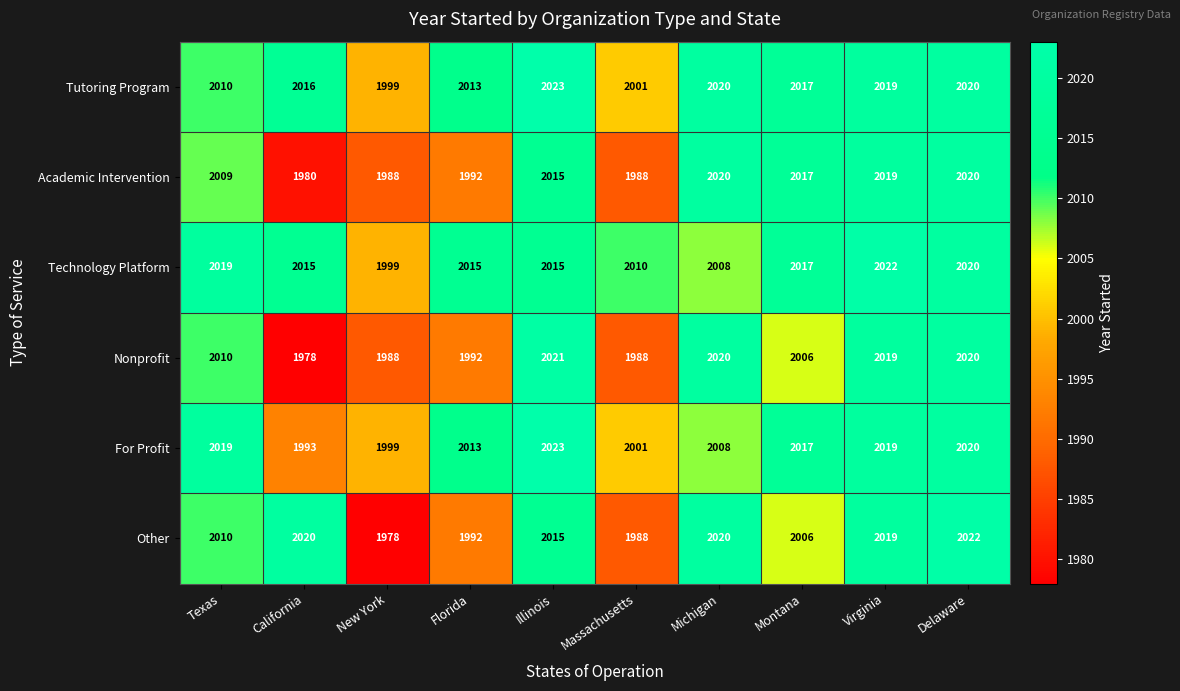

Which series has the widest spread of values?

Other